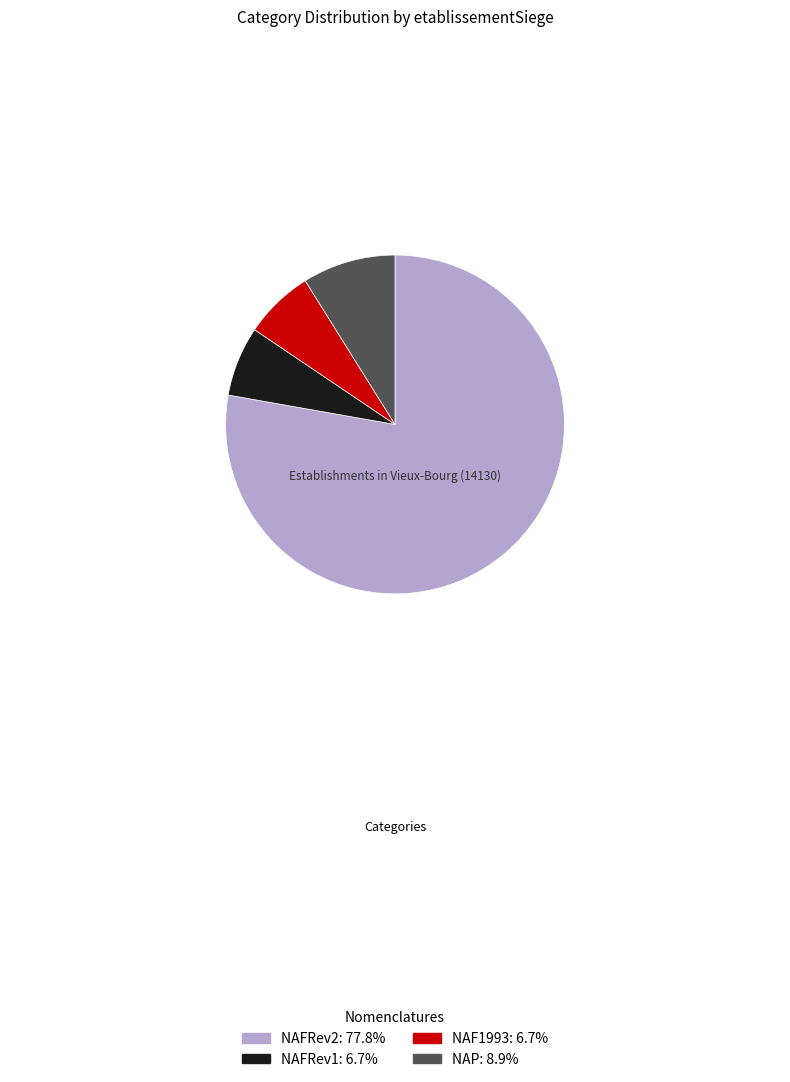

Is there a majority slice in this chart?

Yes